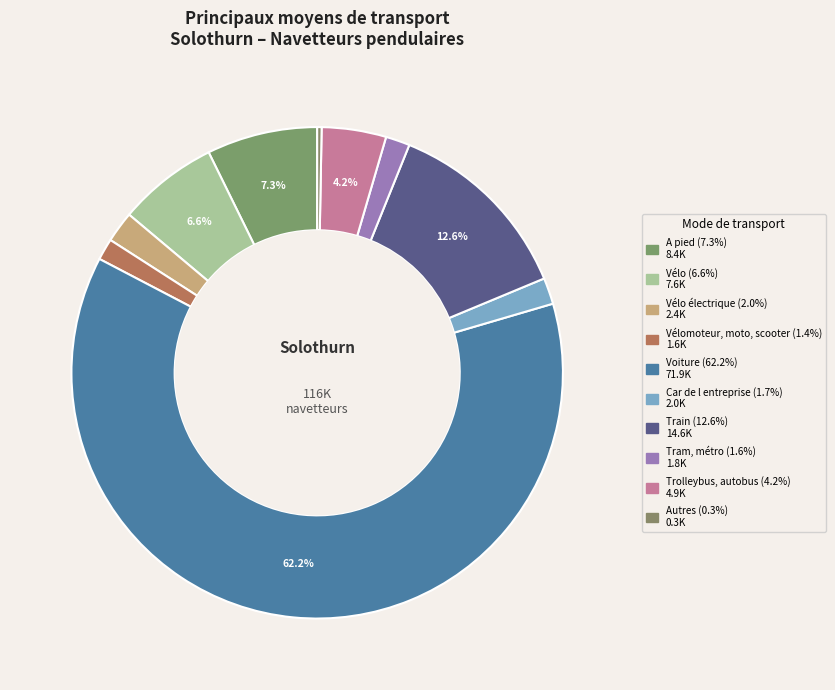

How many segments does this pie chart have?

10